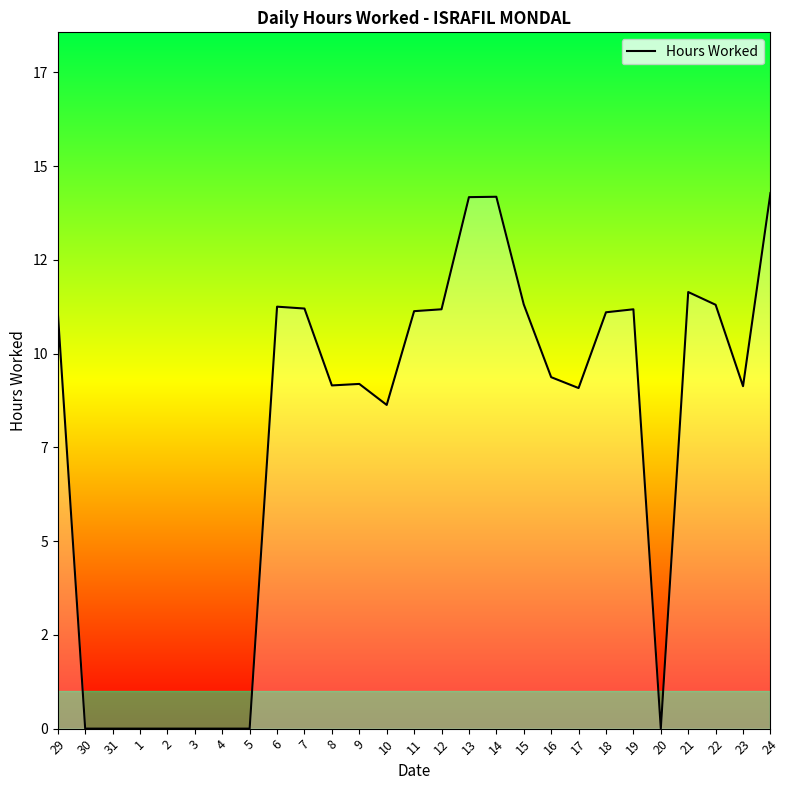

What is the difference between the maximum and minimum values?

14.3